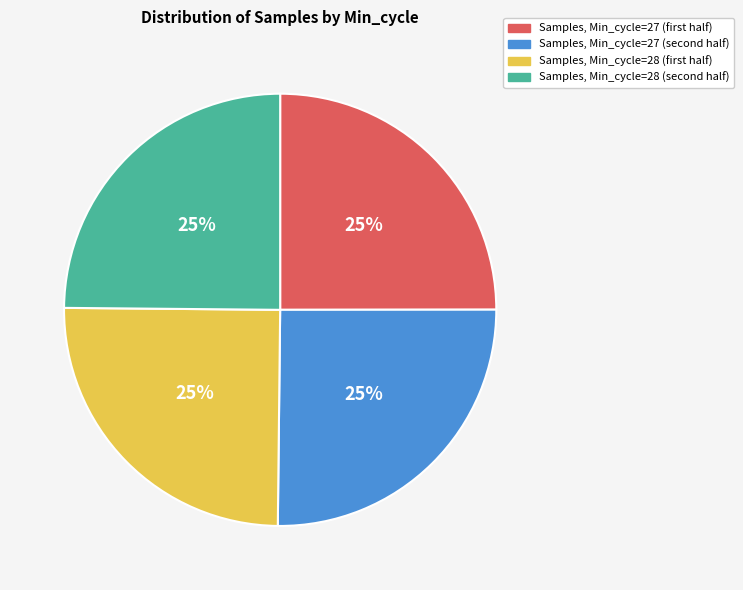

Does any single category account for the majority?

No